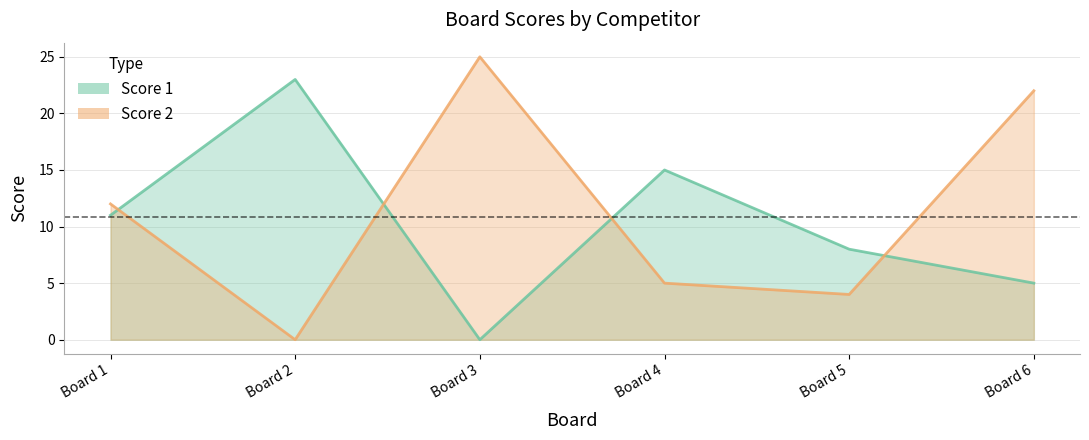

True or false: Score 1 has more than 2 points higher than both neighbors.

False